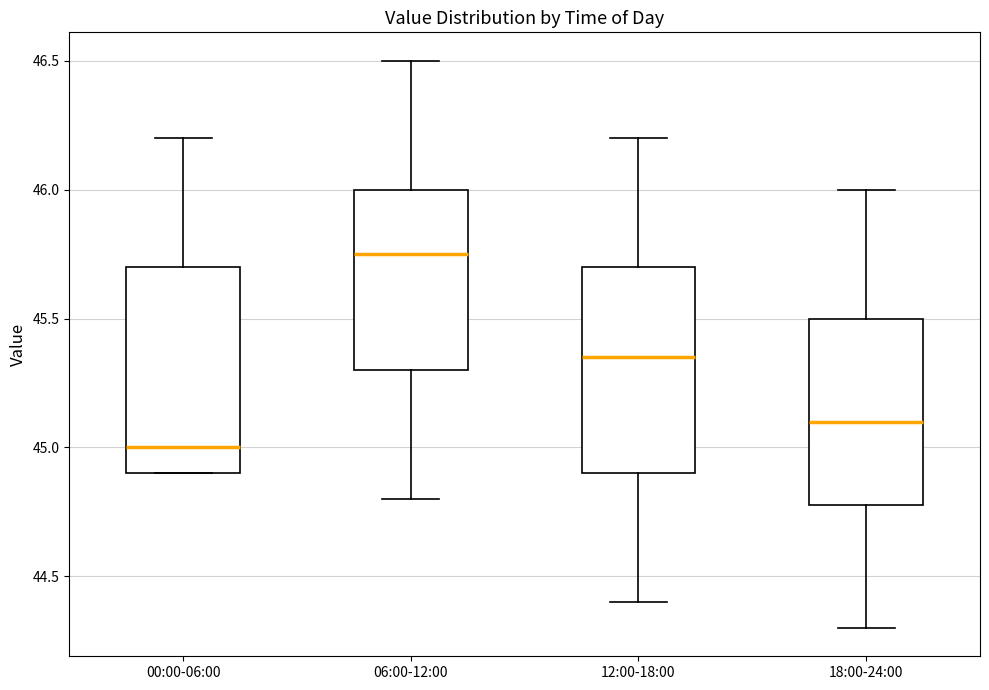

Reading left to right, transcribe this box plot: for each box, give where its median line is, the range the box spans, and where its two whiskers end, as read against the y-axis. The values are not printed on the chart, so give them approximately, as read against the axis.

00:00-06:00: median 45.00, box 44.90 to 45.70, whiskers 44.90 to 46.20
06:00-12:00: median 45.75, box 45.30 to 46.00, whiskers 44.80 to 46.50
12:00-18:00: median 45.35, box 44.90 to 45.70, whiskers 44.40 to 46.20
18:00-24:00: median 45.10, box 44.80 to 45.50, whiskers 44.30 to 46.00